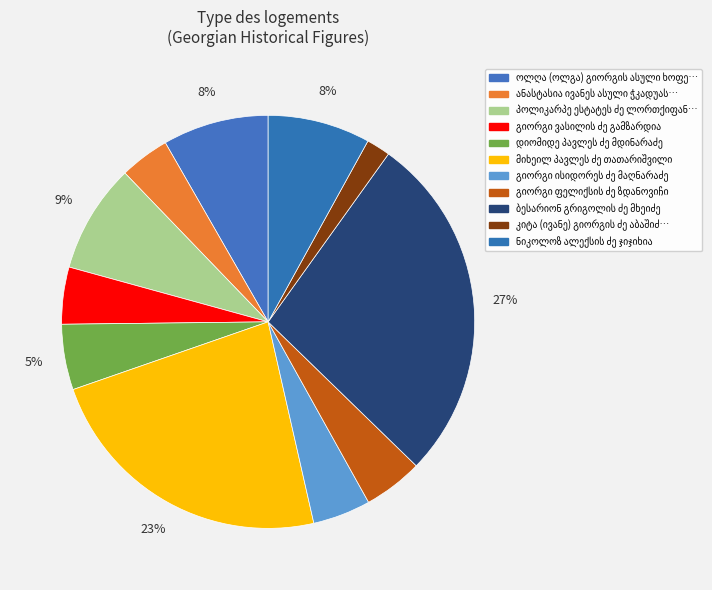

How many slices are in this pie chart?

11